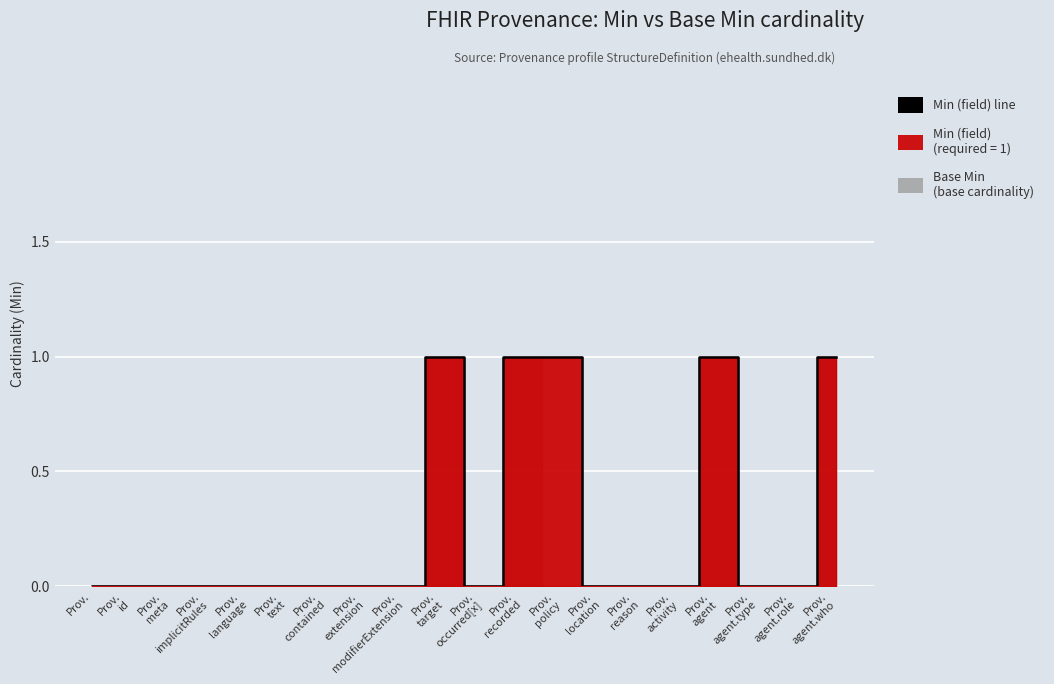

What is the approximate value at Prov.
agent?

1